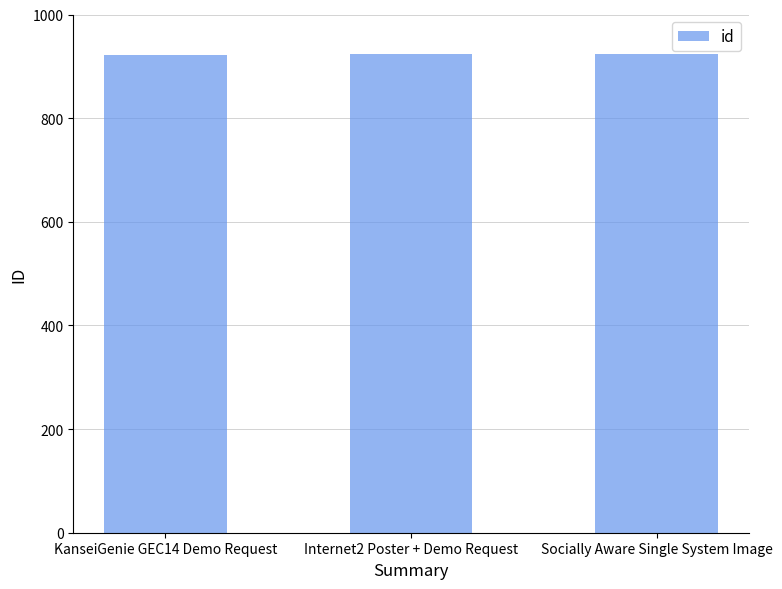

What is the label of the 1st bar from the right?

Socially Aware Single System Image